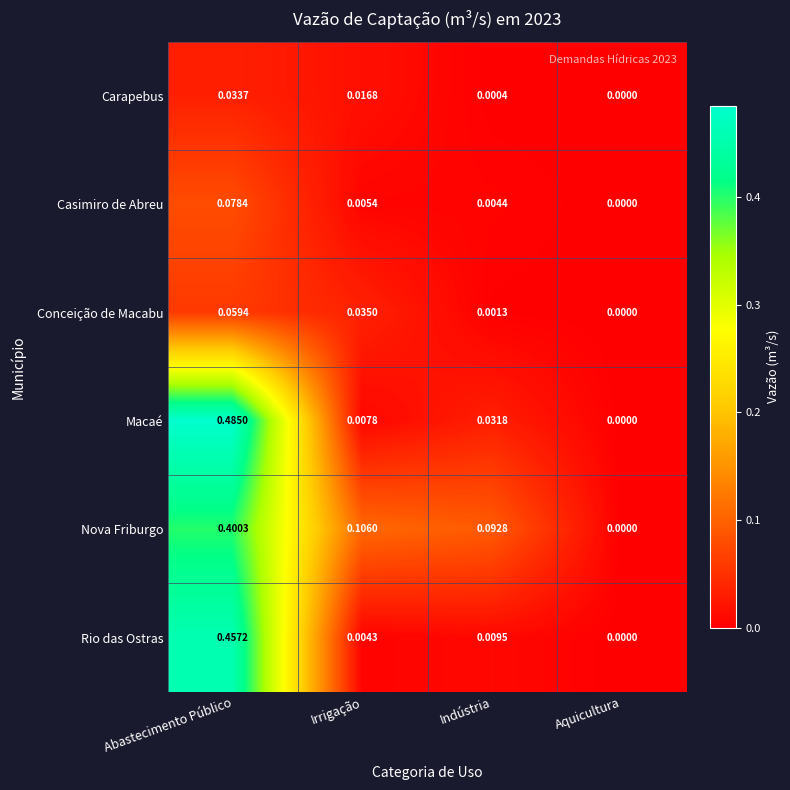

Which series has the largest total across all categories?

Nova Friburgo